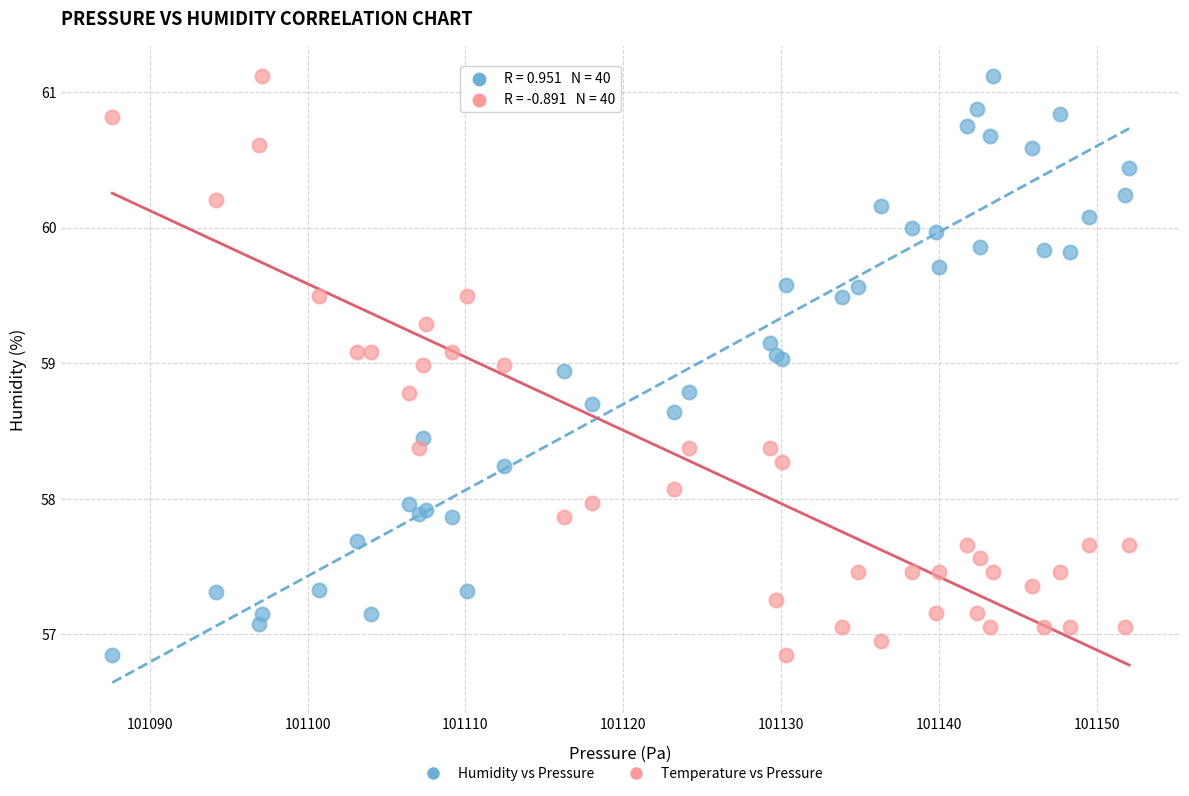

What is the X range (max minus min) for the scatter plot?

64.4